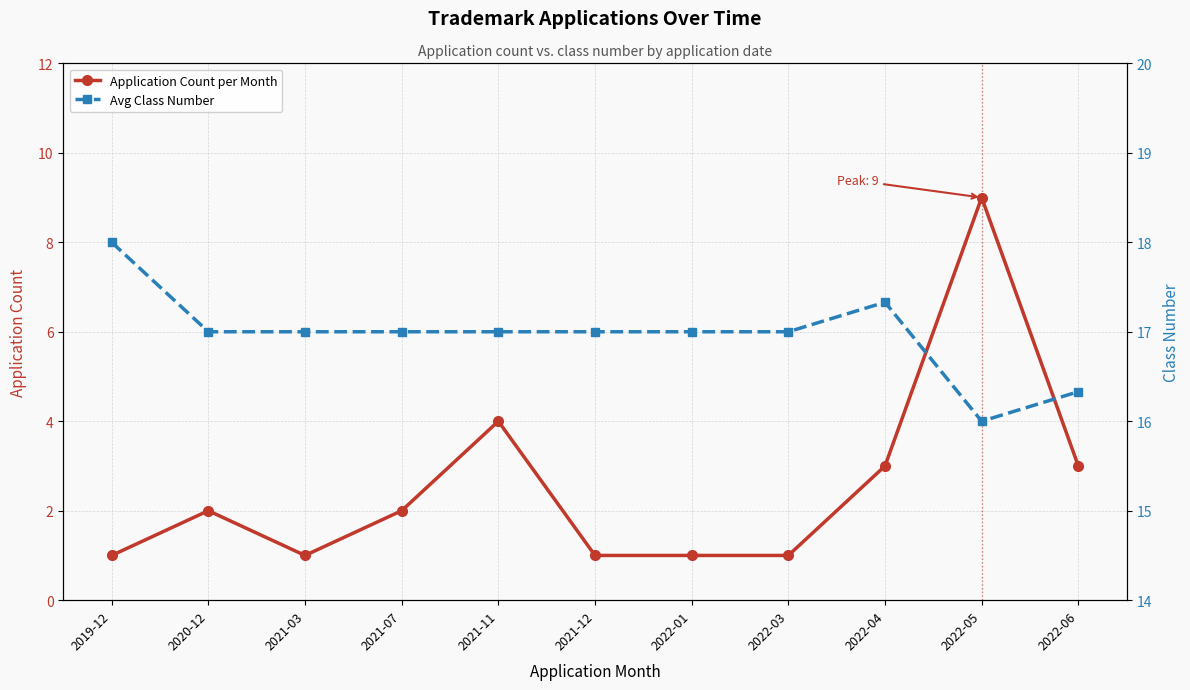

Rank the categories by Avg Class Number value from highest to lowest.

2019-12, 2022-04, 2020-12, 2021-03, 2021-07, 2021-11, 2021-12, 2022-01, 2022-03, 2022-06, 2022-05